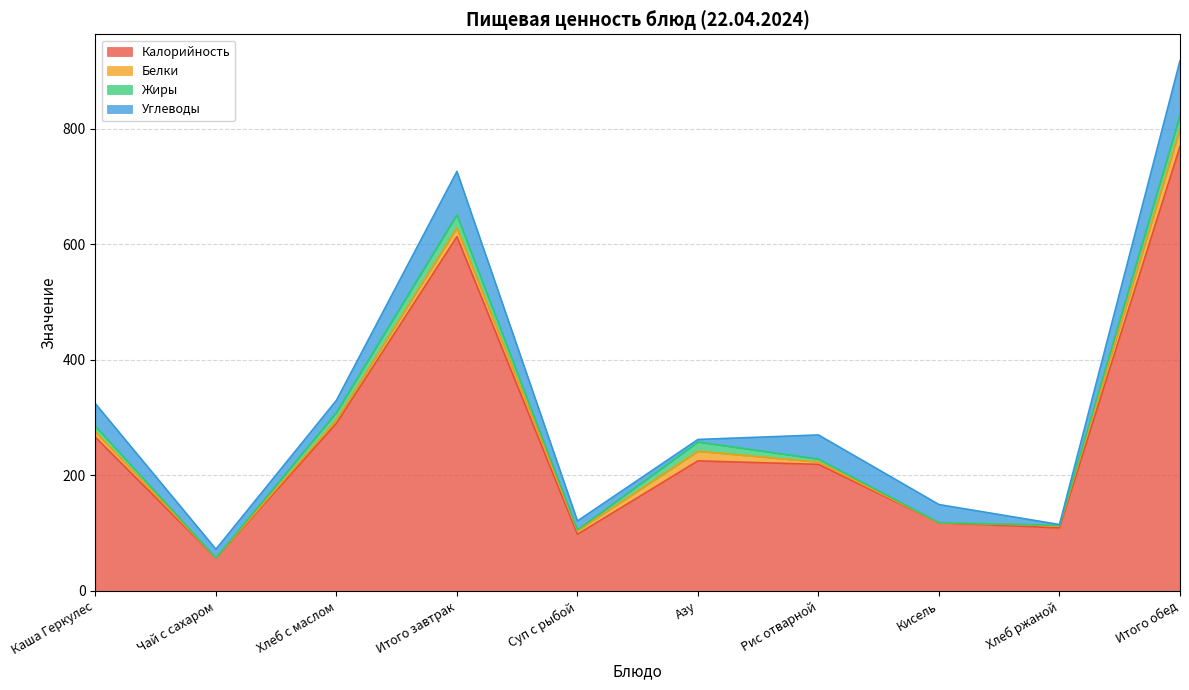

At how many categories does at least one series exceed 692?

1